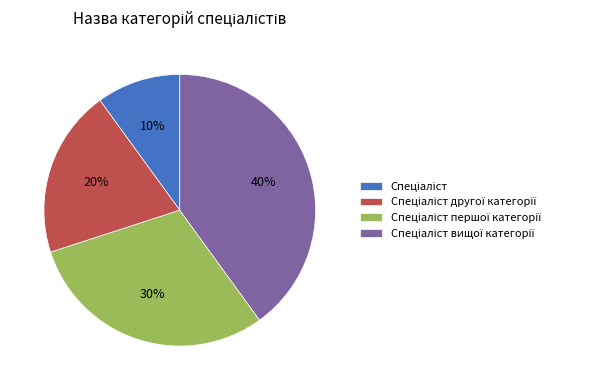

To the nearest percent, what is the difference between the largest and smallest slice percentages?

30%